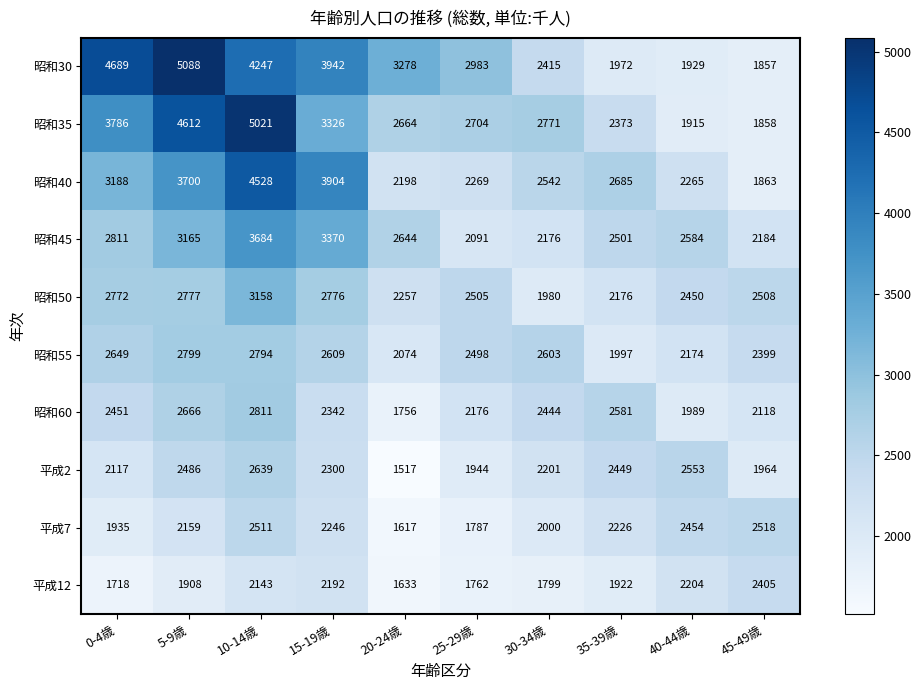

What is the average value of the 平成7 series?

2145